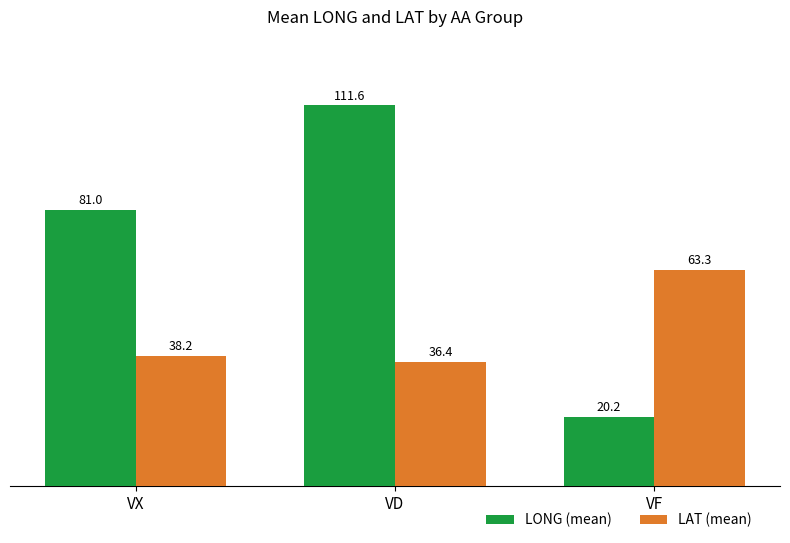

At which category is the sum across all series the highest?

VD